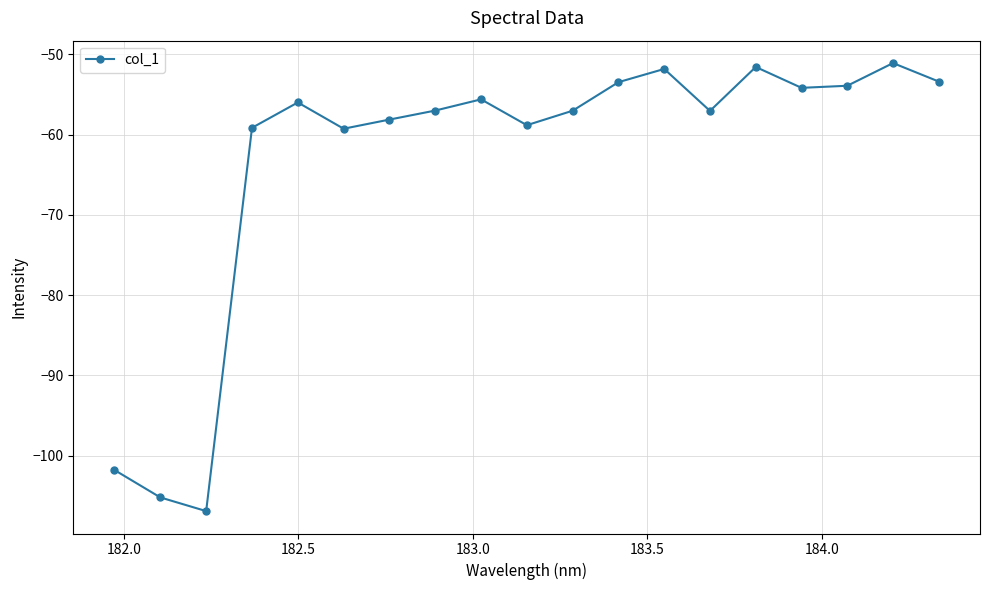

What is the difference between the maximum and minimum values?

55.8